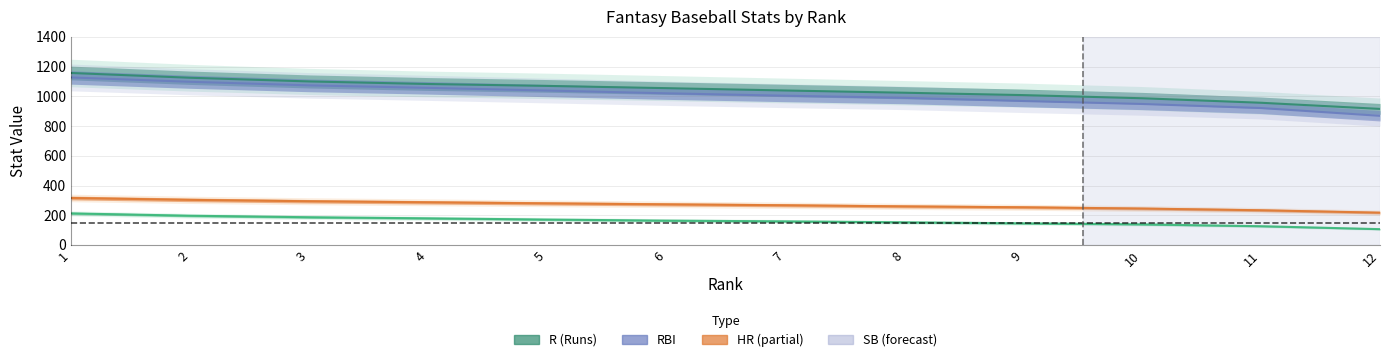

At which category is the sum across all series the highest?

1